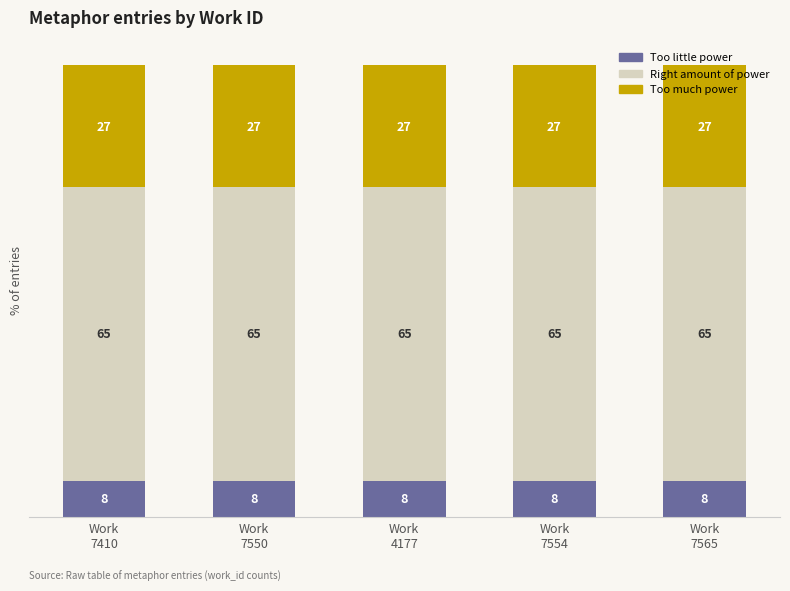

Count the number of categories in the chart.

5